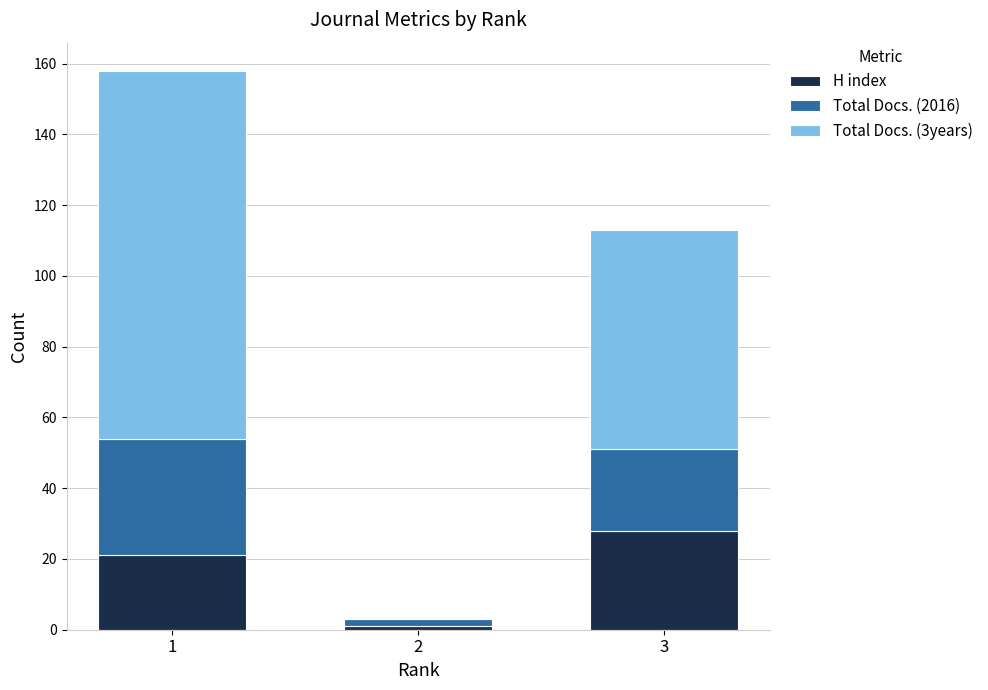

The value of H index at 1 is 14. True or false?

False